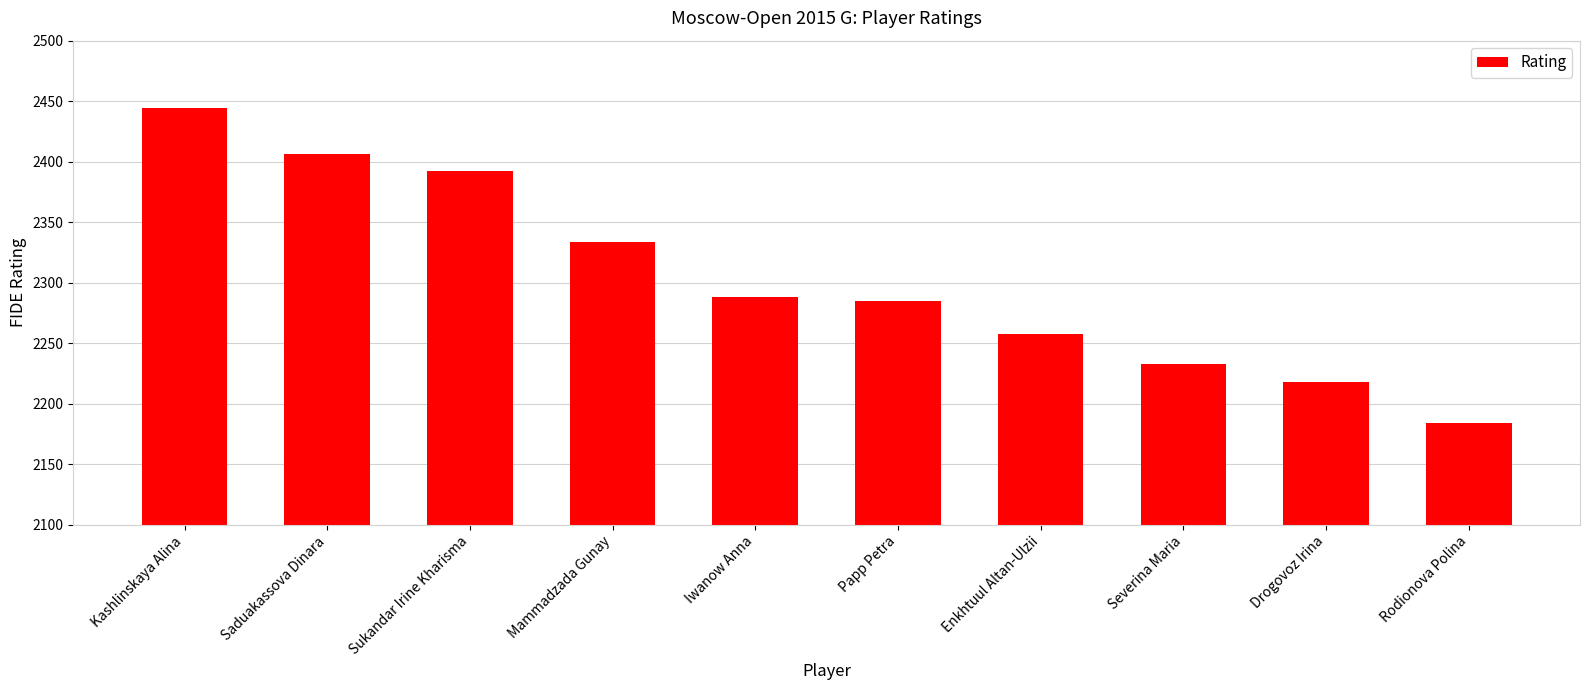

What position from the right is Saduakassova Dinara?

9